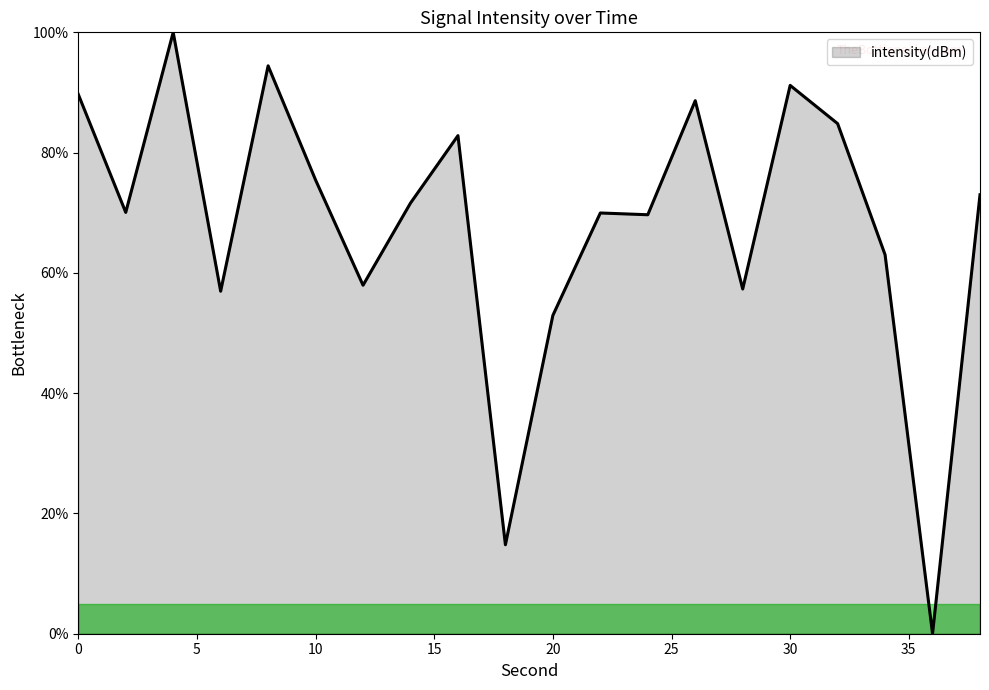

What is the difference between the maximum and minimum values?

100.0